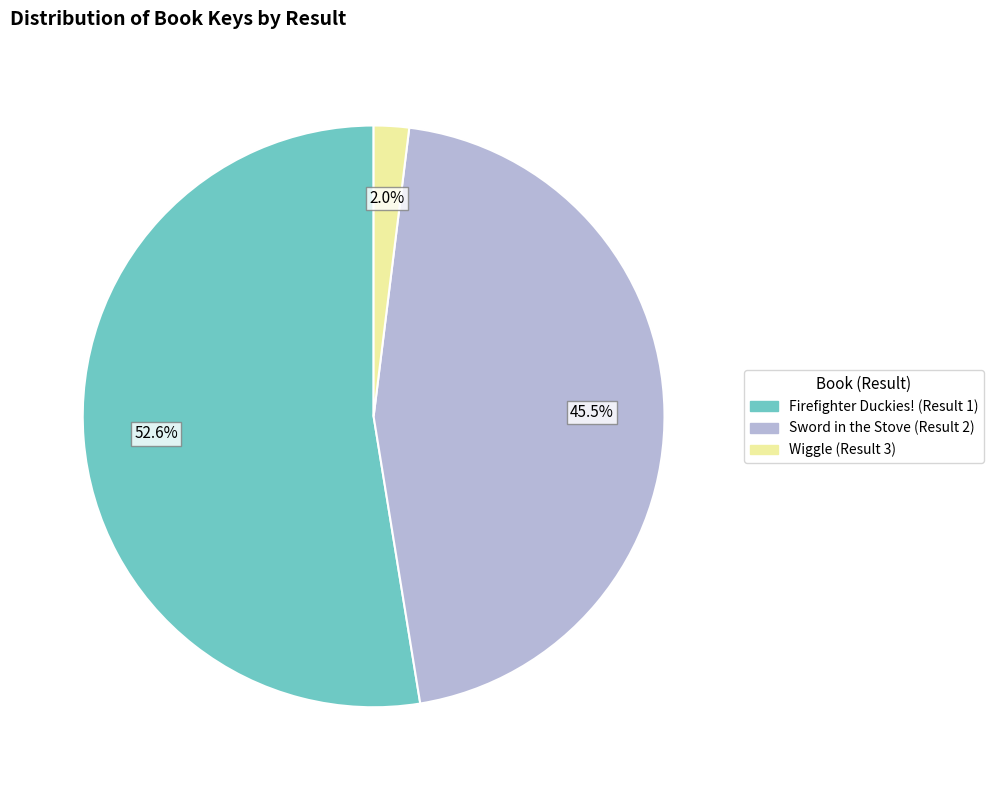

Rank the categories by value from lowest to highest.

Wiggle (Result 3), Sword in the Stove (Result 2), Firefighter Duckies! (Result 1)